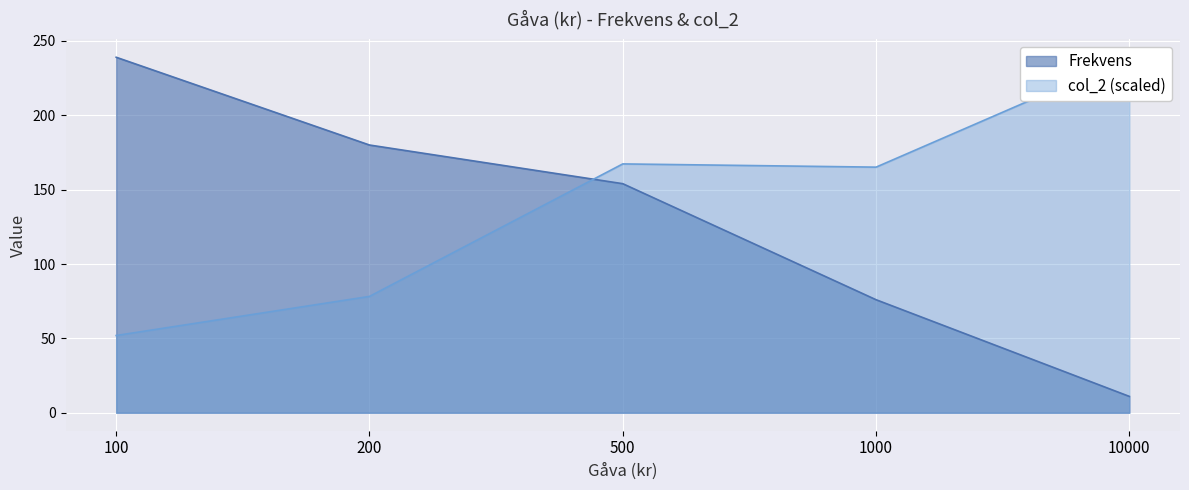

What is the value of the col_2 point at the 5th from the left?

239.0